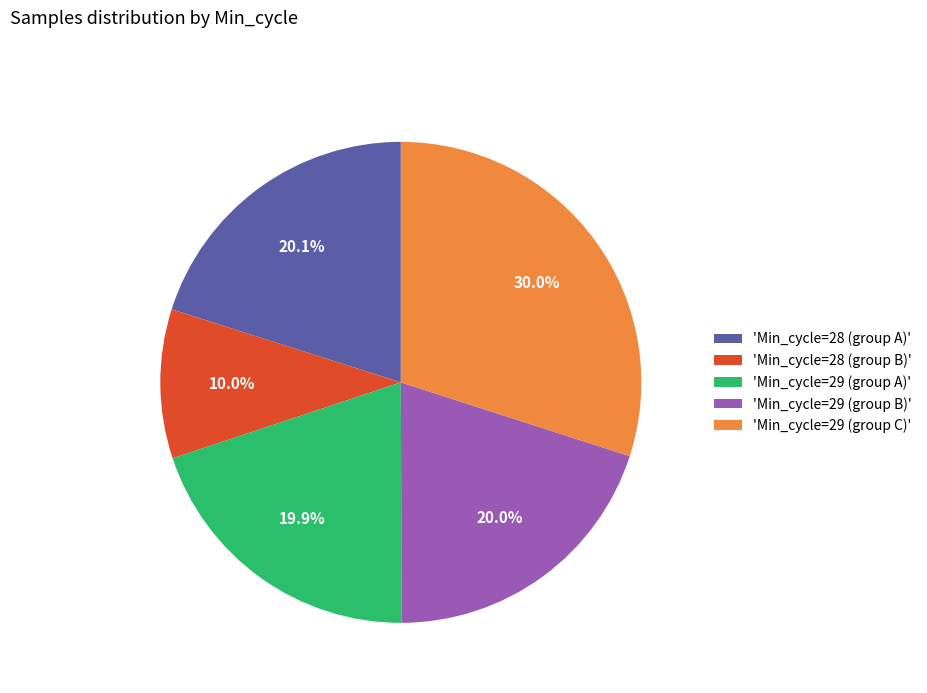

Which category has the biggest portion of the pie?

'Min_cycle=29 (group C)'